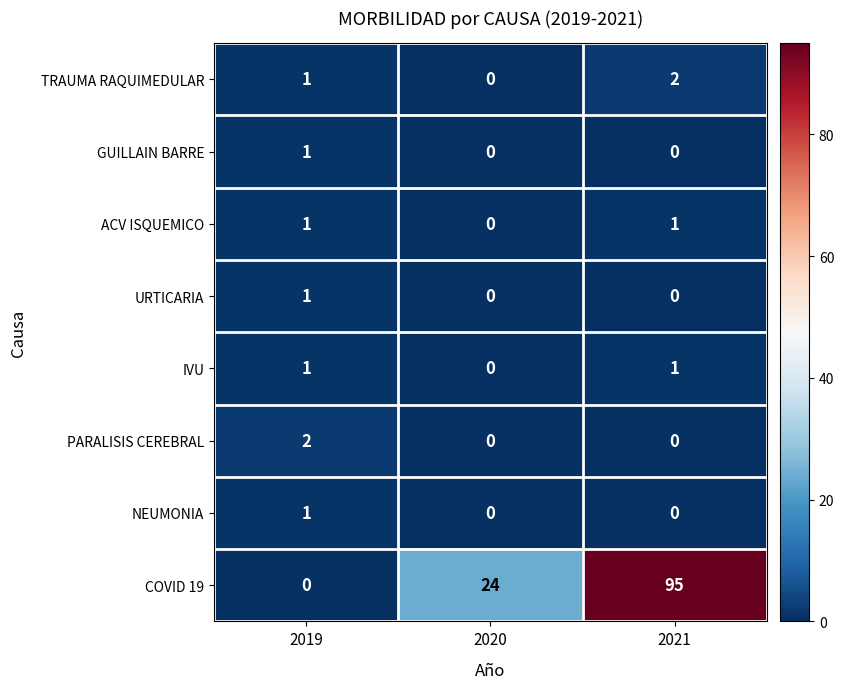

True or false: COVID 19 has a value of 0 at 2019.

True